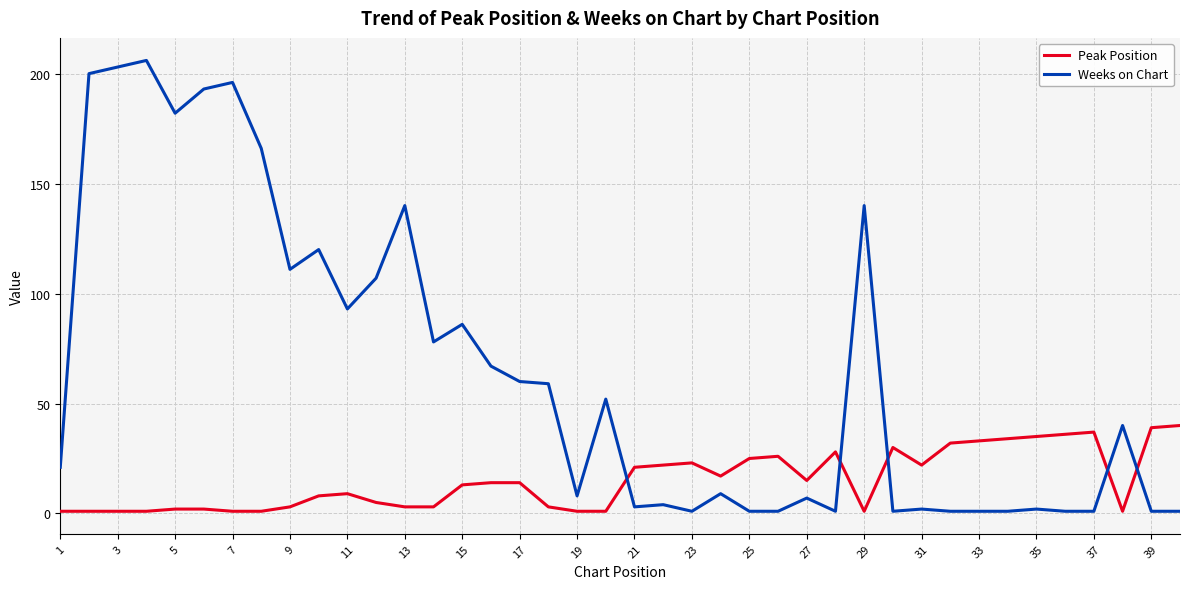

How many intersections are there between Weeks on Chart and Peak Position?

5